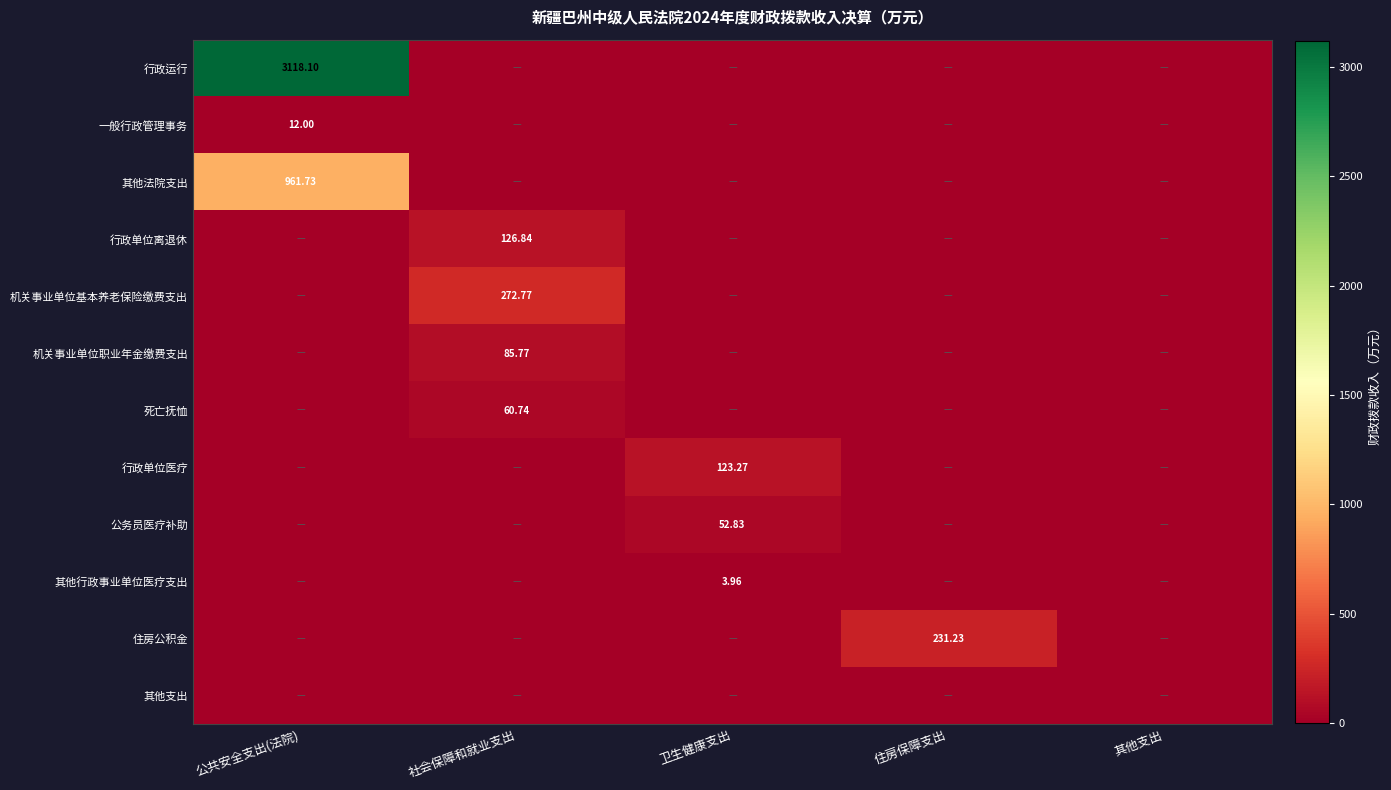

How many categories are shown in the chart?

5